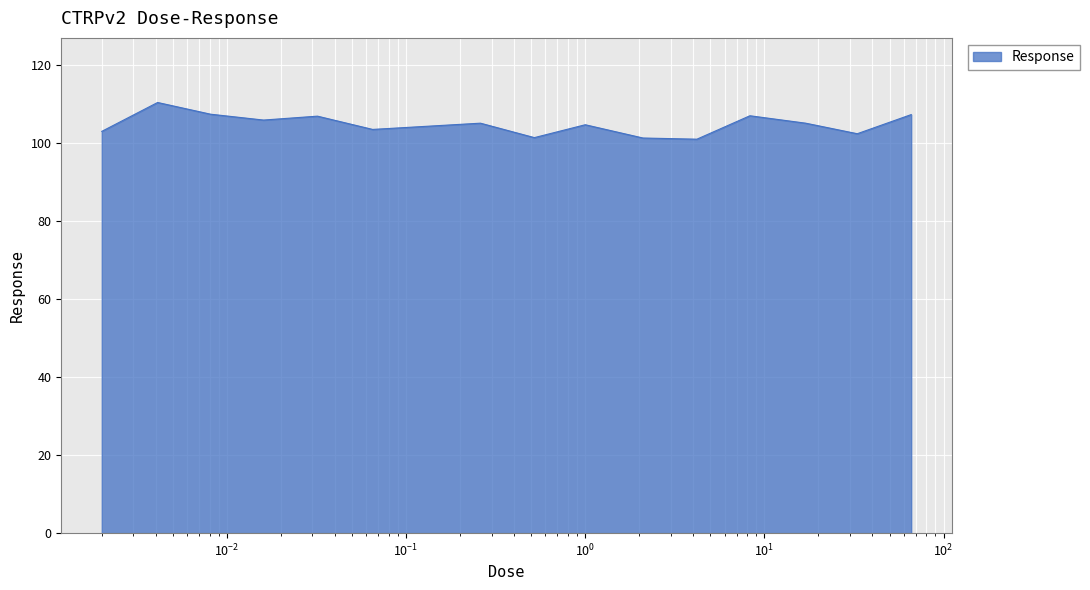

Does the chart have visible grid lines?

Yes